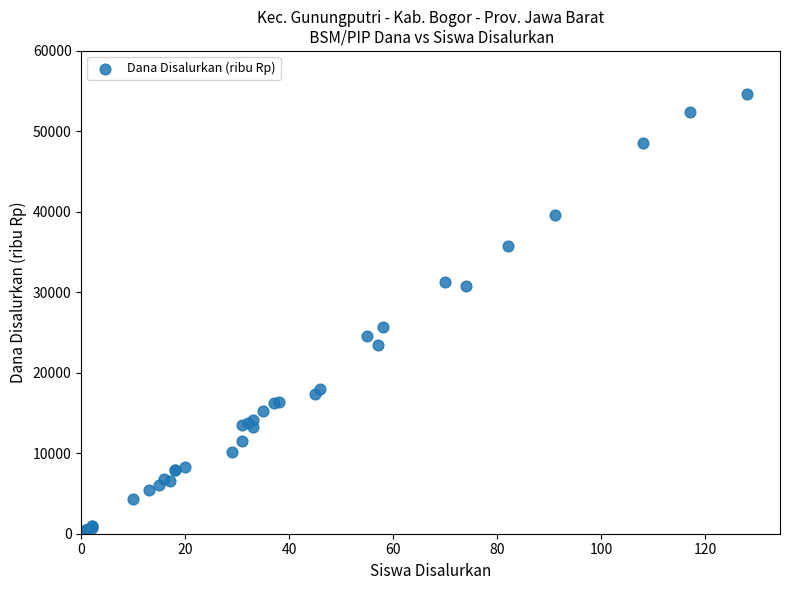

What Y value in the scatter plot is closest to 27562?

25650